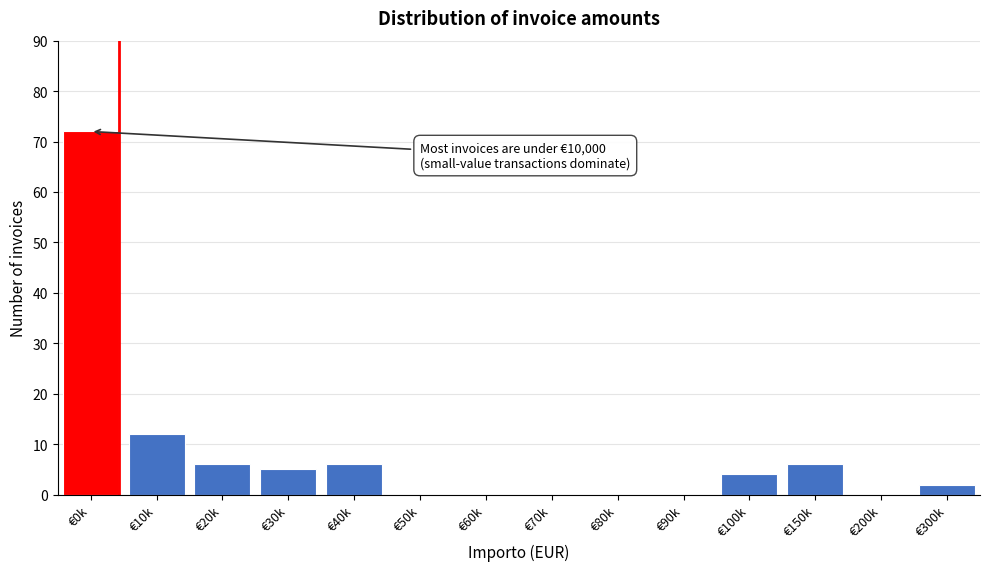

Reading left to right, extract all data points from this chart.

€0k=72	€10k=12	€20k=6	€30k=5	€40k=6	€50k=0	€60k=0	€70k=0	€80k=0	€90k=0	€100k=4	€150k=6	€200k=0	€300k=2